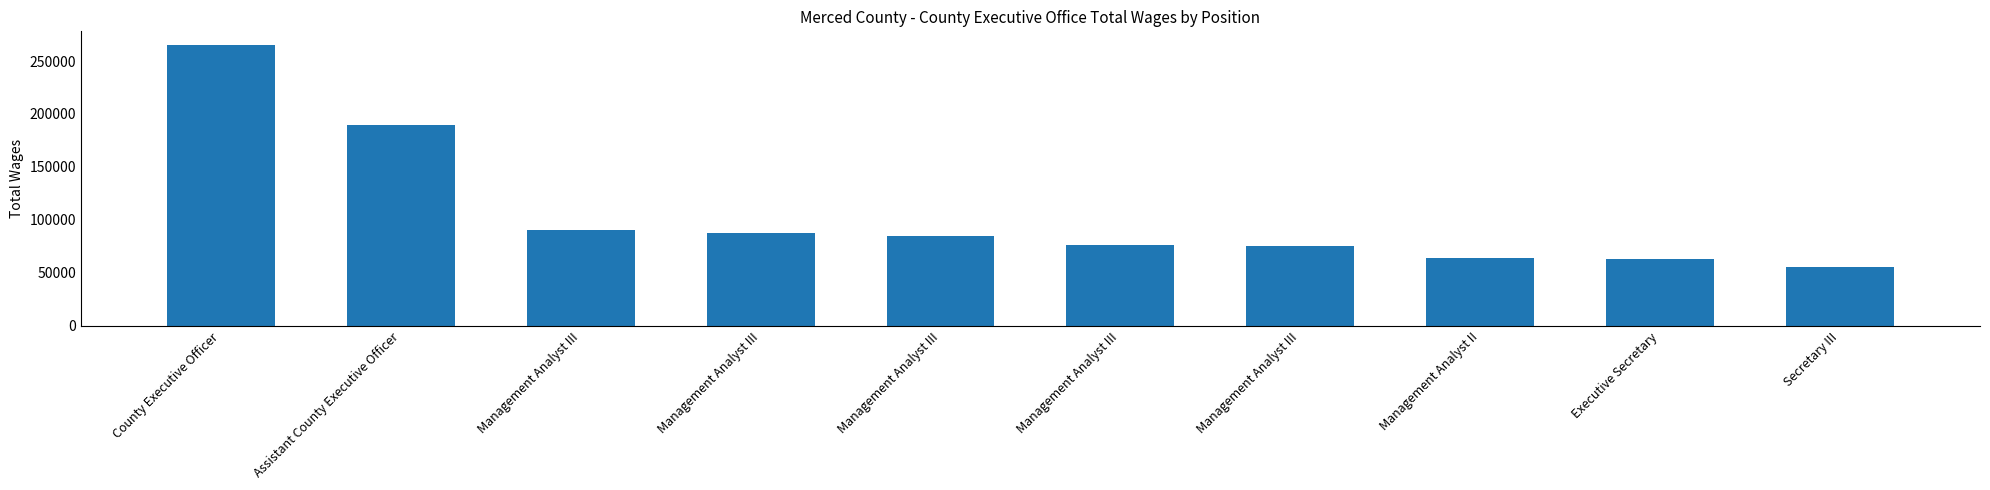

Rank the categories by value from lowest to highest.

Secretary III, Executive Secretary, Management Analyst II, Management Analyst III, Management Analyst III, Management Analyst III, Management Analyst III, Management Analyst III, Assistant County Executive Officer, County Executive Officer